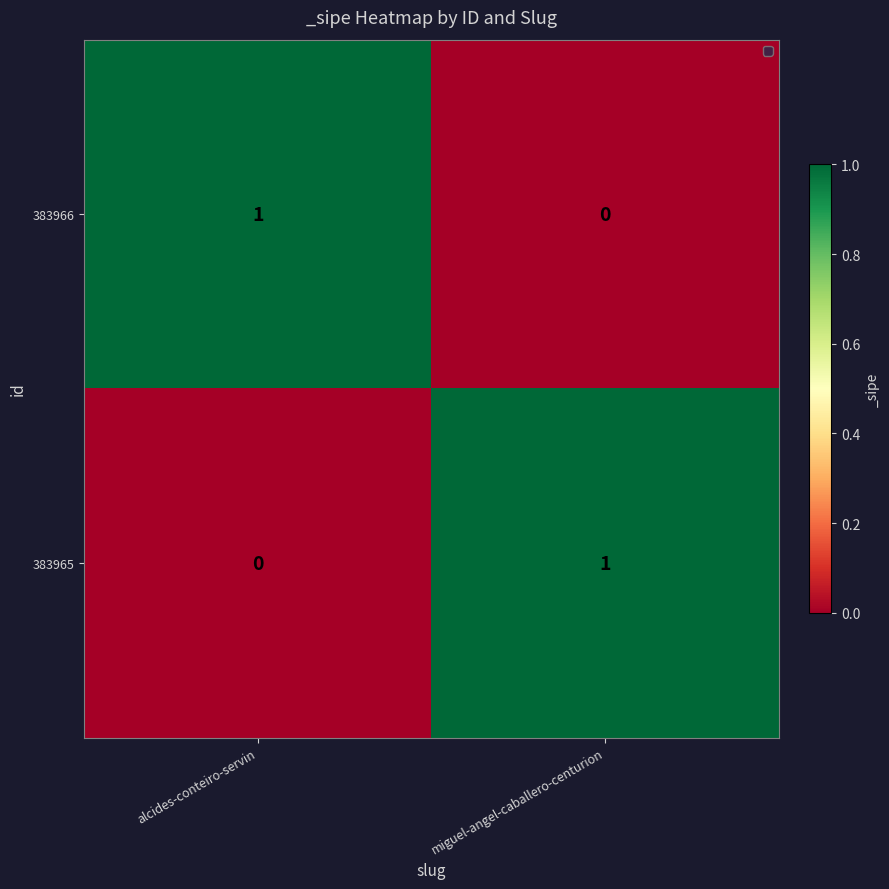

The 383965 series shows 1 at alcides-conteiro-servin. True or false?

False